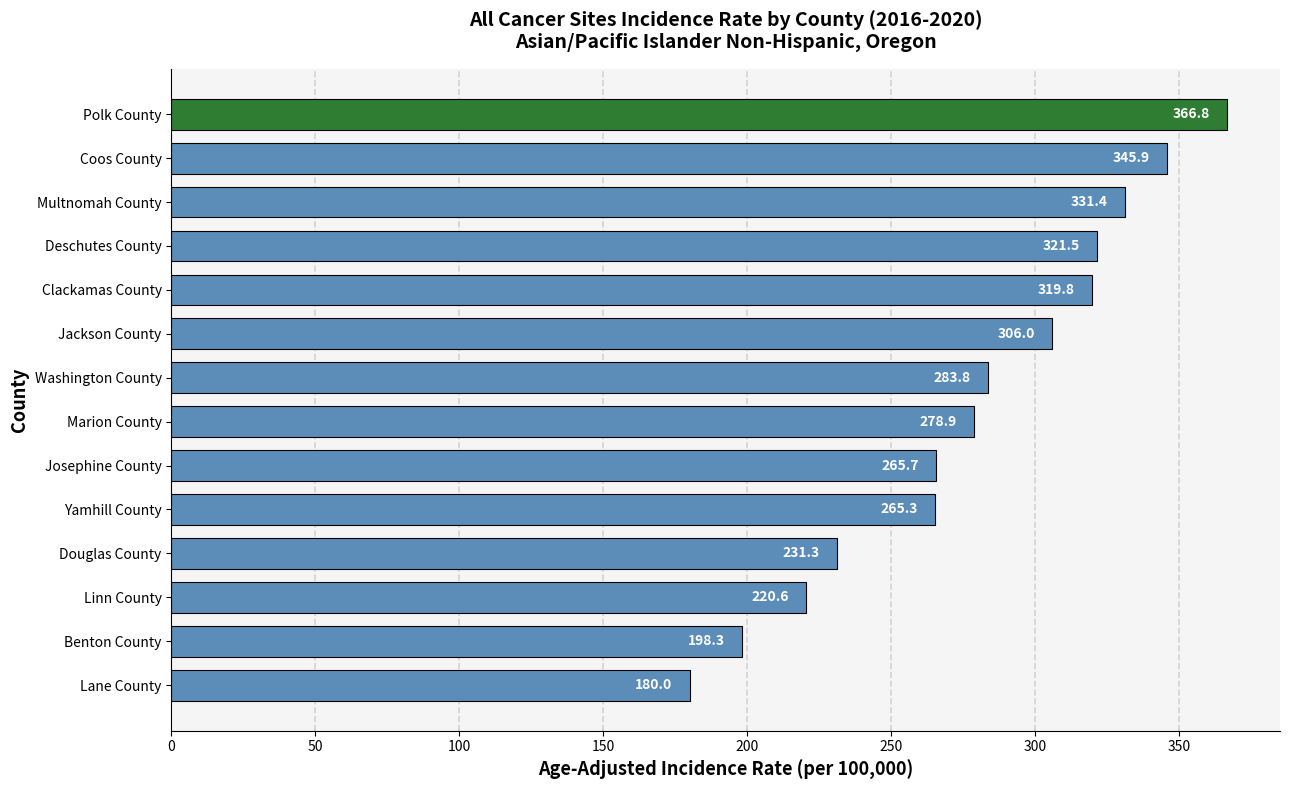

List the labels in order of value, largest first.

Polk County, Coos County, Multnomah County, Deschutes County, Clackamas County, Jackson County, Washington County, Marion County, Josephine County, Yamhill County, Douglas County, Linn County, Benton County, Lane County